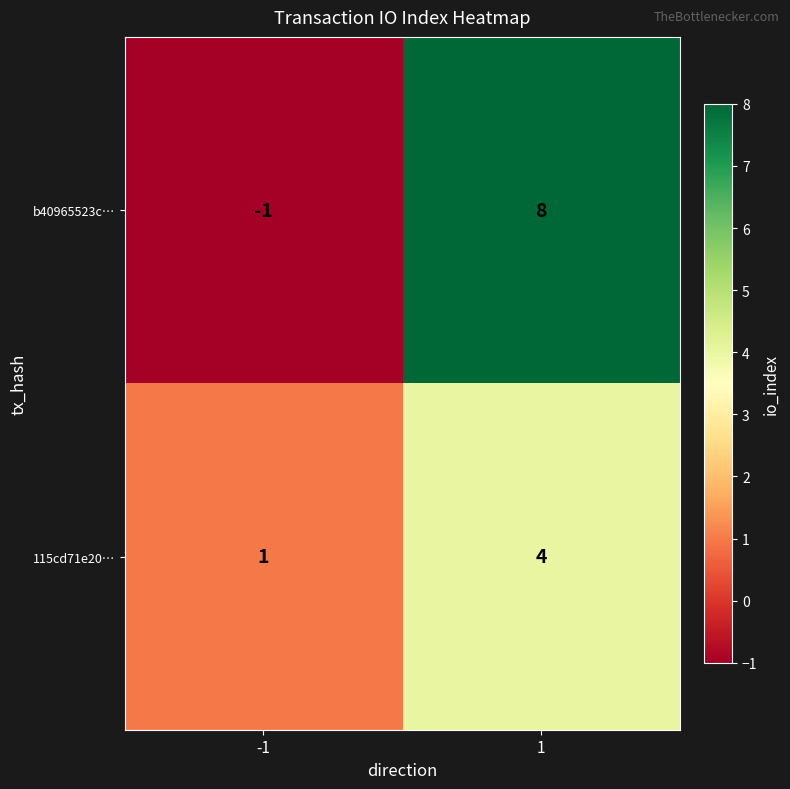

Is it true that b40965523c… equals 0 at -1?

False